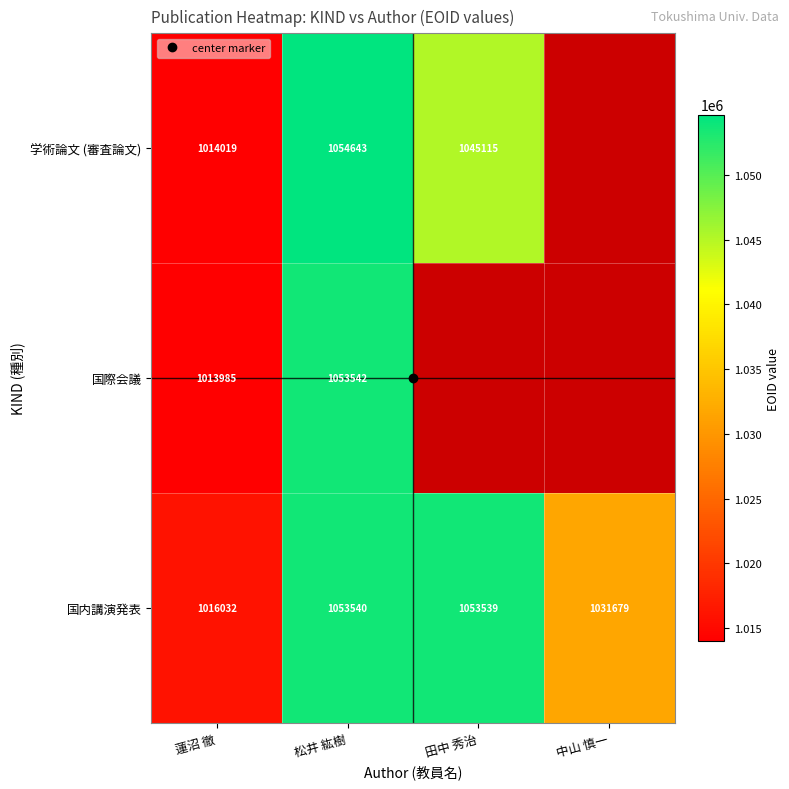

Is the value of 学術論文 (審査論文) at 松井 紘樹 greater than the value of 国内講演発表 at 中山 慎一?

Yes